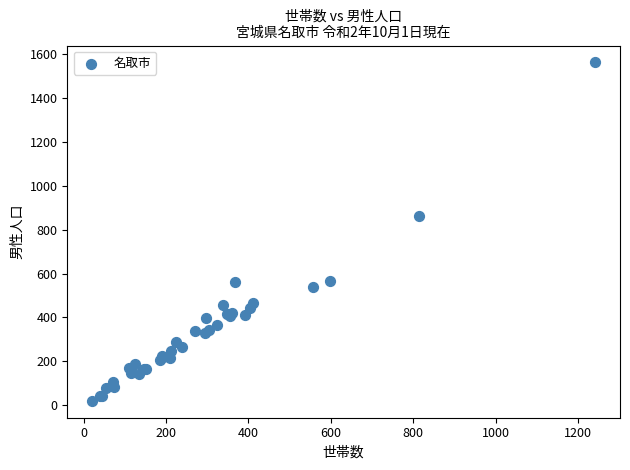

What Y value in the scatter plot is closest to 791?

863